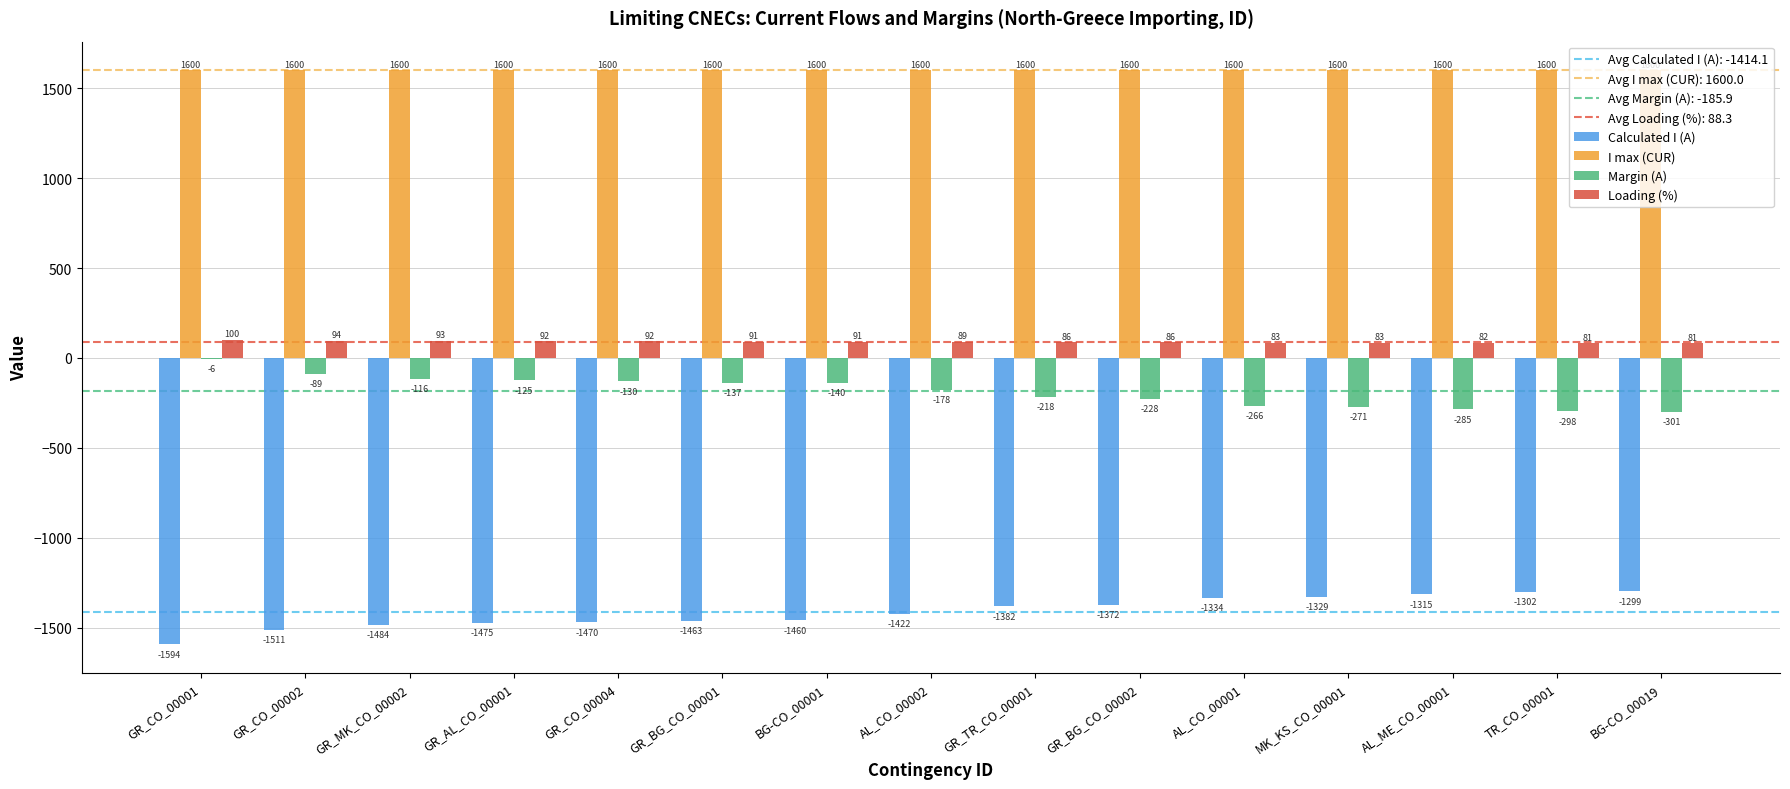

Reading left to right, transcribe all the data shown in this chart.

Calculated I (A): GR_CO_00001=-1594	GR_CO_00002=-1511	GR_MK_CO_00002=-1484	GR_AL_CO_00001=-1475	GR_CO_00004=-1470	GR_BG_CO_00001=-1463	BG-CO_00001=-1460	AL_CO_00002=-1422	GR_TR_CO_00001=-1382	GR_BG_CO_00002=-1372	AL_CO_00001=-1334	MK_KS_CO_00001=-1329	AL_ME_CO_00001=-1315	TR_CO_00001=-1302	BG-CO_00019=-1299
I max (CUR): GR_CO_00001=1600	GR_CO_00002=1600	GR_MK_CO_00002=1600	GR_AL_CO_00001=1600	GR_CO_00004=1600	GR_BG_CO_00001=1600	BG-CO_00001=1600	AL_CO_00002=1600	GR_TR_CO_00001=1600	GR_BG_CO_00002=1600	AL_CO_00001=1600	MK_KS_CO_00001=1600	AL_ME_CO_00001=1600	TR_CO_00001=1600	BG-CO_00019=1600
Margin (A): GR_CO_00001=-6	GR_CO_00002=-89	GR_MK_CO_00002=-116	GR_AL_CO_00001=-125	GR_CO_00004=-130	GR_BG_CO_00001=-137	BG-CO_00001=-140	AL_CO_00002=-178	GR_TR_CO_00001=-218	GR_BG_CO_00002=-228	AL_CO_00001=-266	MK_KS_CO_00001=-271	AL_ME_CO_00001=-285	TR_CO_00001=-298	BG-CO_00019=-301
Loading (%): GR_CO_00001=100	GR_CO_00002=94	GR_MK_CO_00002=93	GR_AL_CO_00001=92	GR_CO_00004=92	GR_BG_CO_00001=91	BG-CO_00001=91	AL_CO_00002=89	GR_TR_CO_00001=86	GR_BG_CO_00002=86	AL_CO_00001=83	MK_KS_CO_00001=83	AL_ME_CO_00001=82	TR_CO_00001=81	BG-CO_00019=81